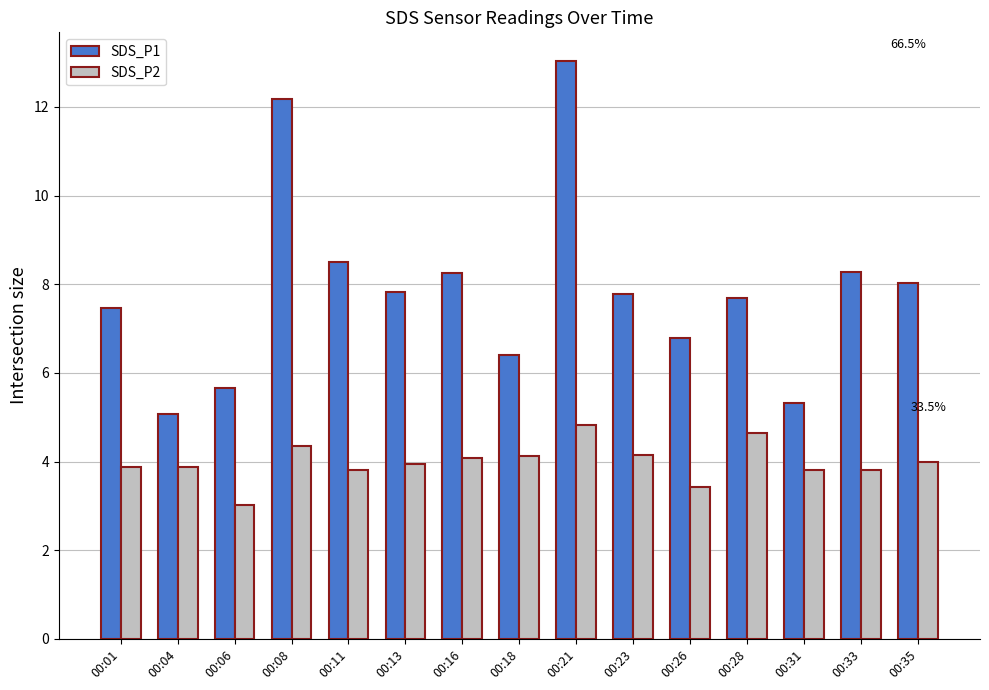

Which series has the largest range (max minus min)?

SDS_P1